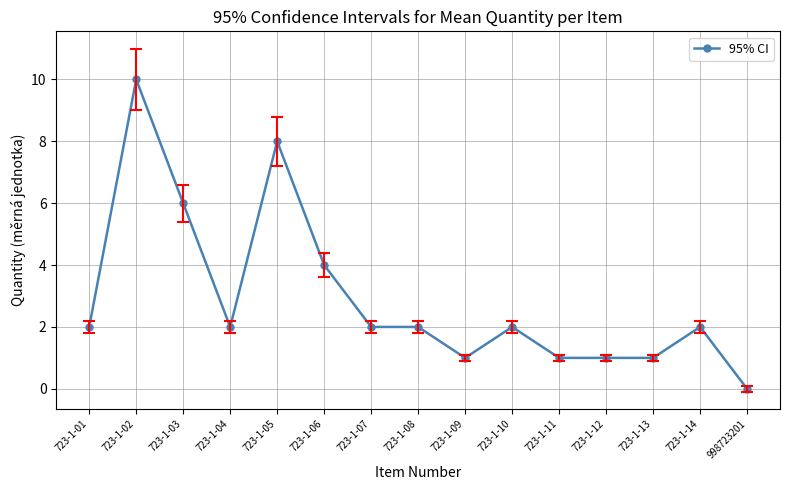

How many distinct data groups are displayed?

1